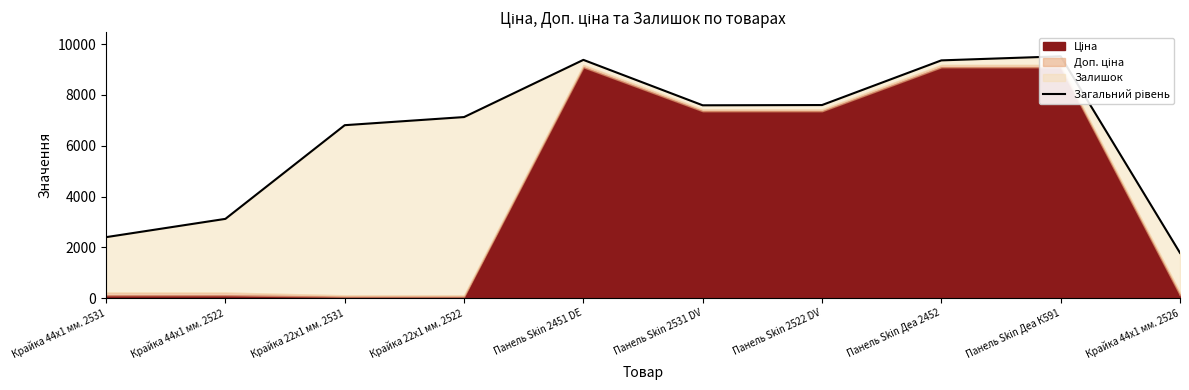

Reading left to right, transcribe all the data shown in this chart.

2401.1	3121.1	6810.6	7130.6	9382.9	7593.8	7603.8	9362.9	9522.9	1781.1